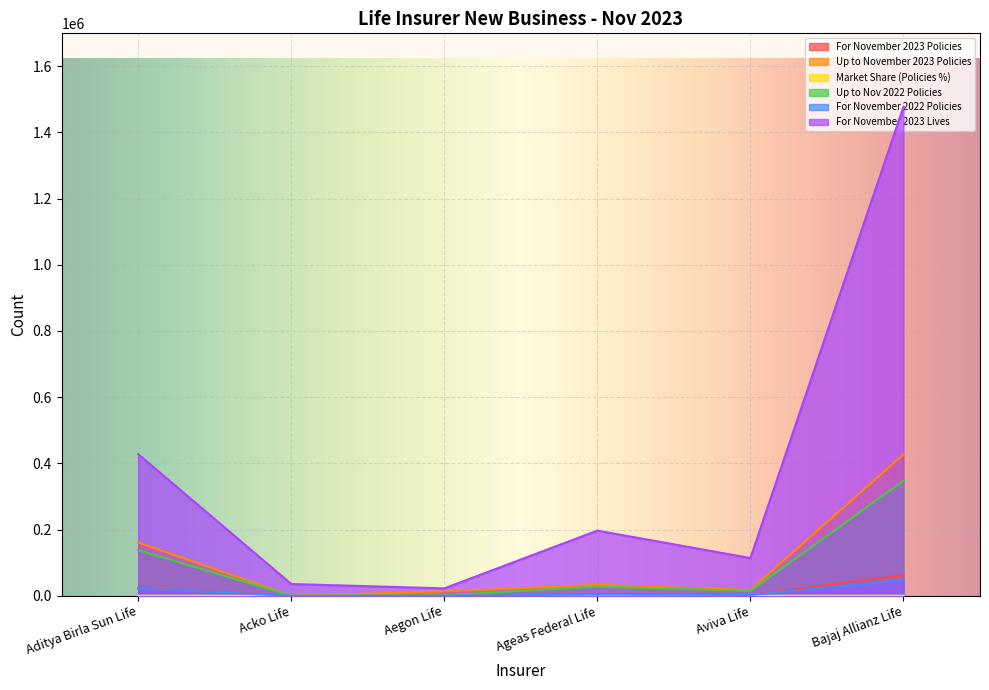

What is the value of the For November 2023 Lives point at the 6th from the left?

1477384.0